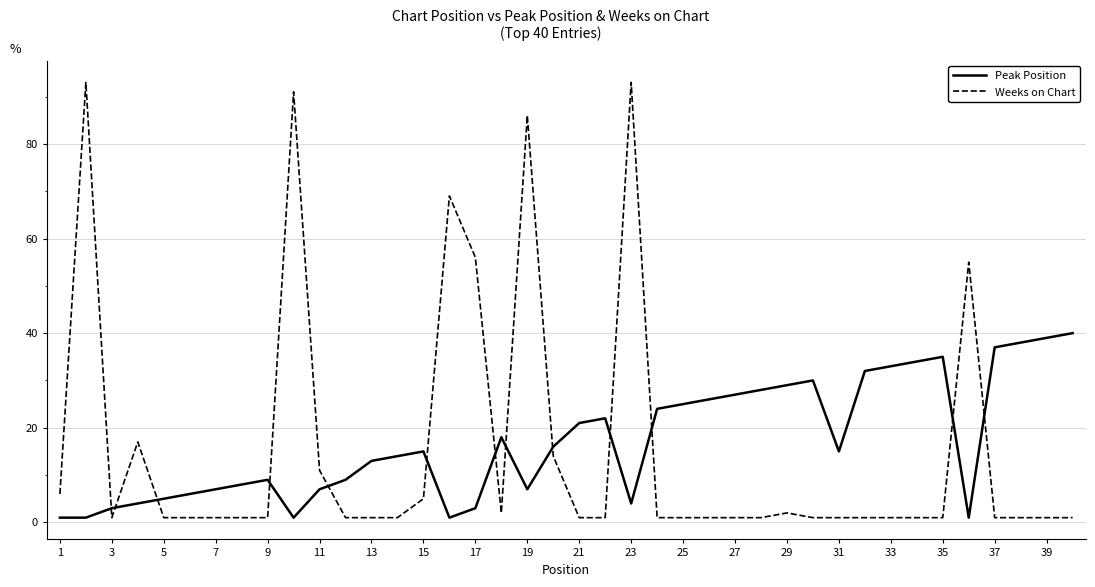

What is the difference between the maximum and minimum values in the Peak Position series?

39